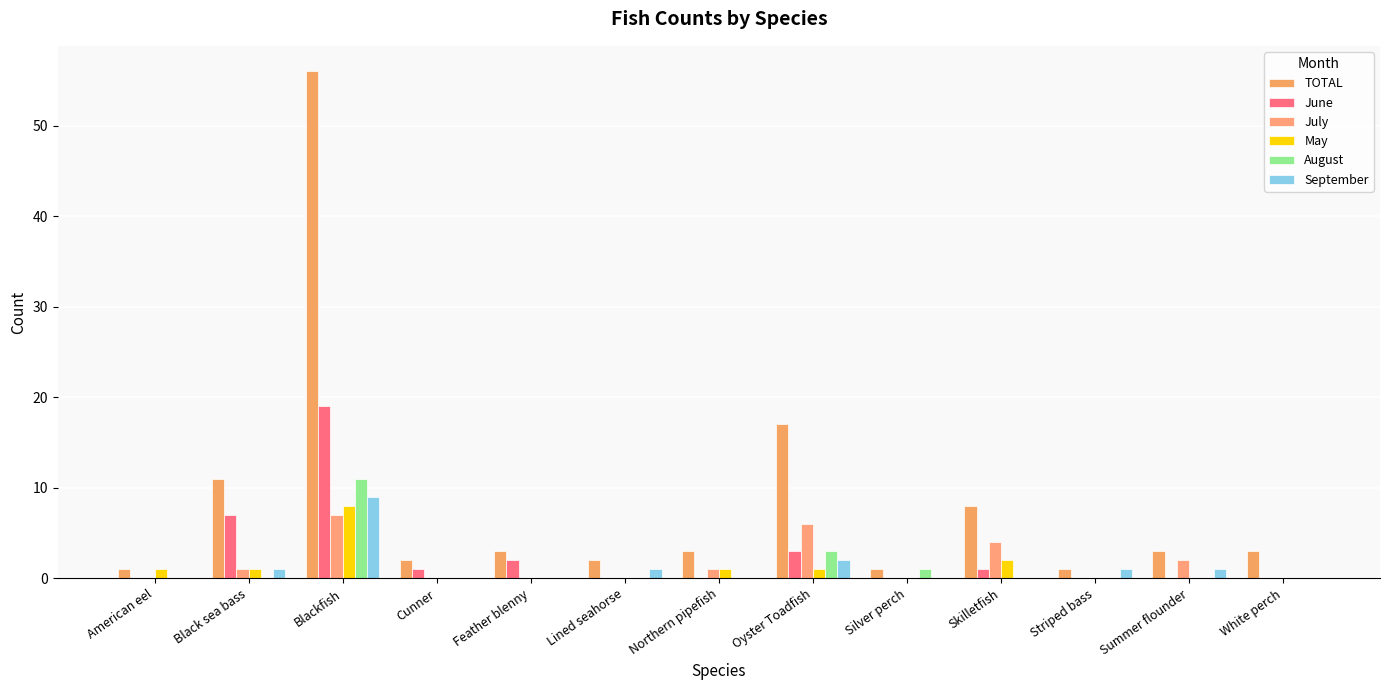

Which series has the widest spread of values?

TOTAL